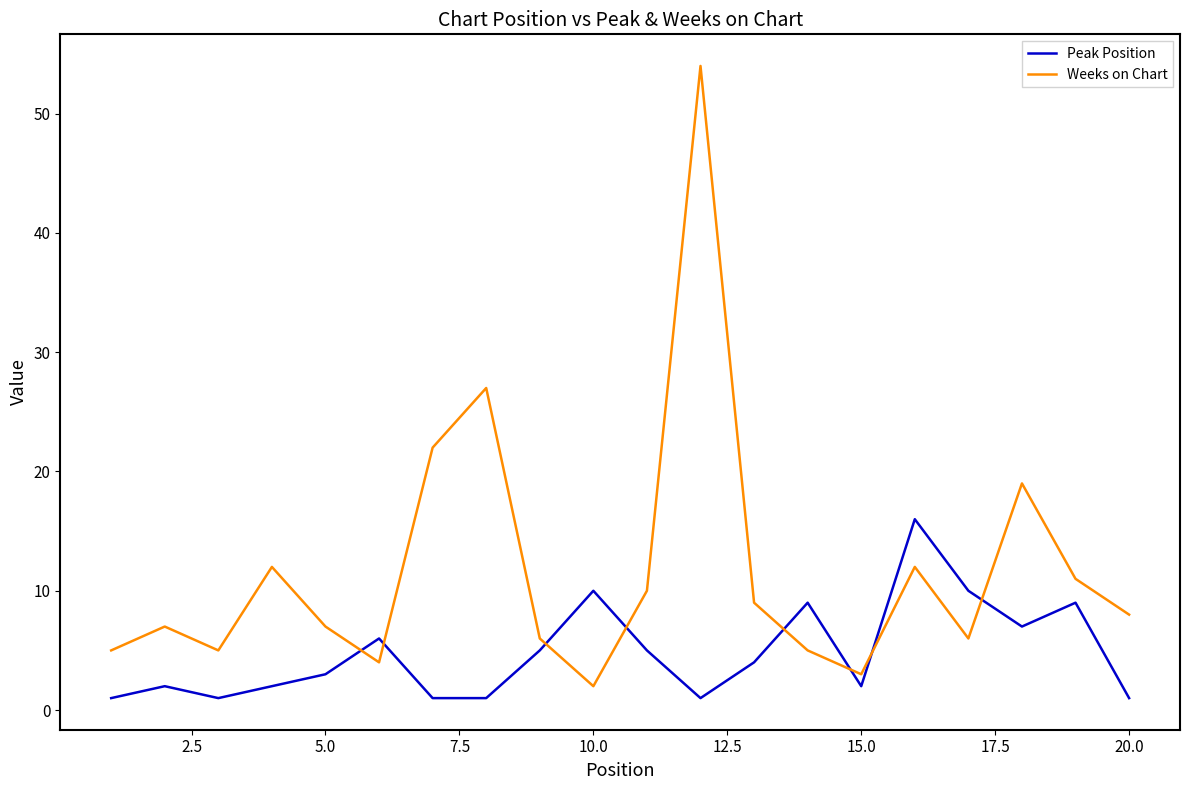

True or false: Weeks on Chart and Peak Position cross at least once.

True